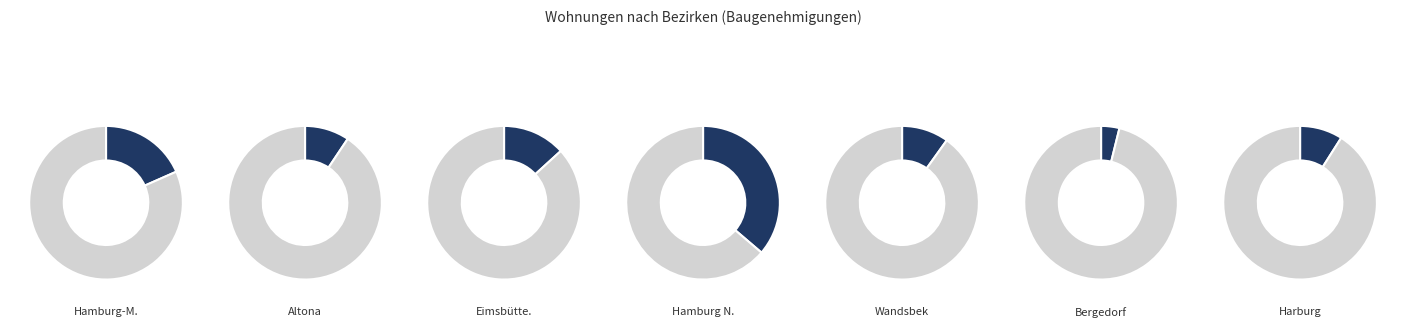

Does Bergedorf represent more than half of the total?

No